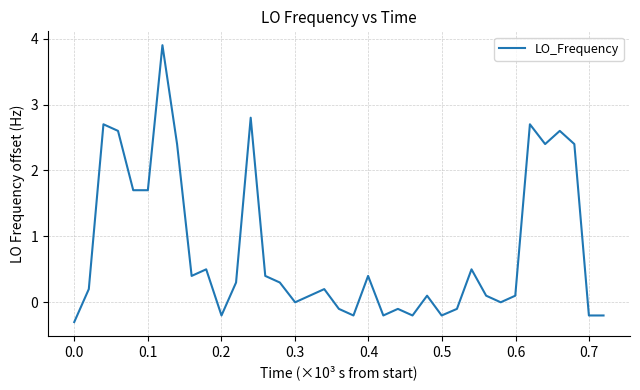

What is the minimum value shown in the chart?

-0.3